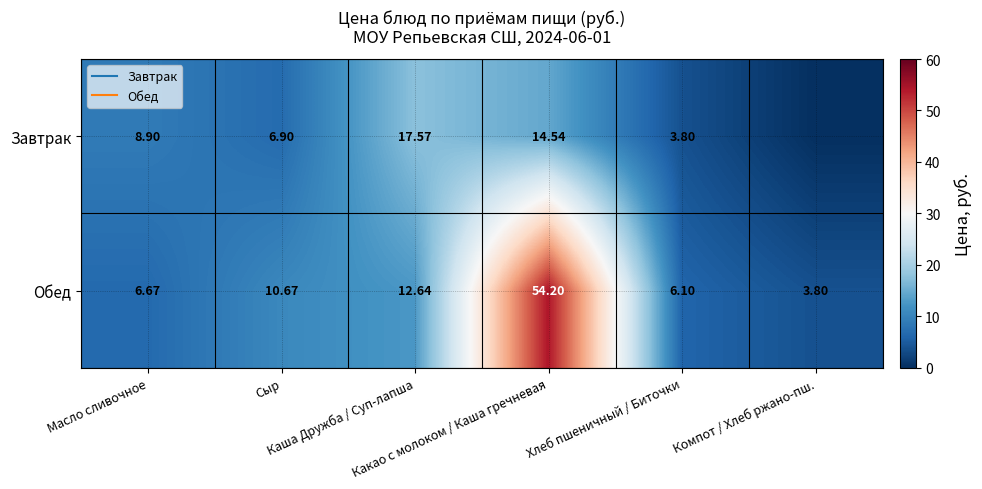

What is the difference between the Завтрак values at Компот / Хлеб ржано-пш. and Какао с молоком / Каша гречневая?

14.5